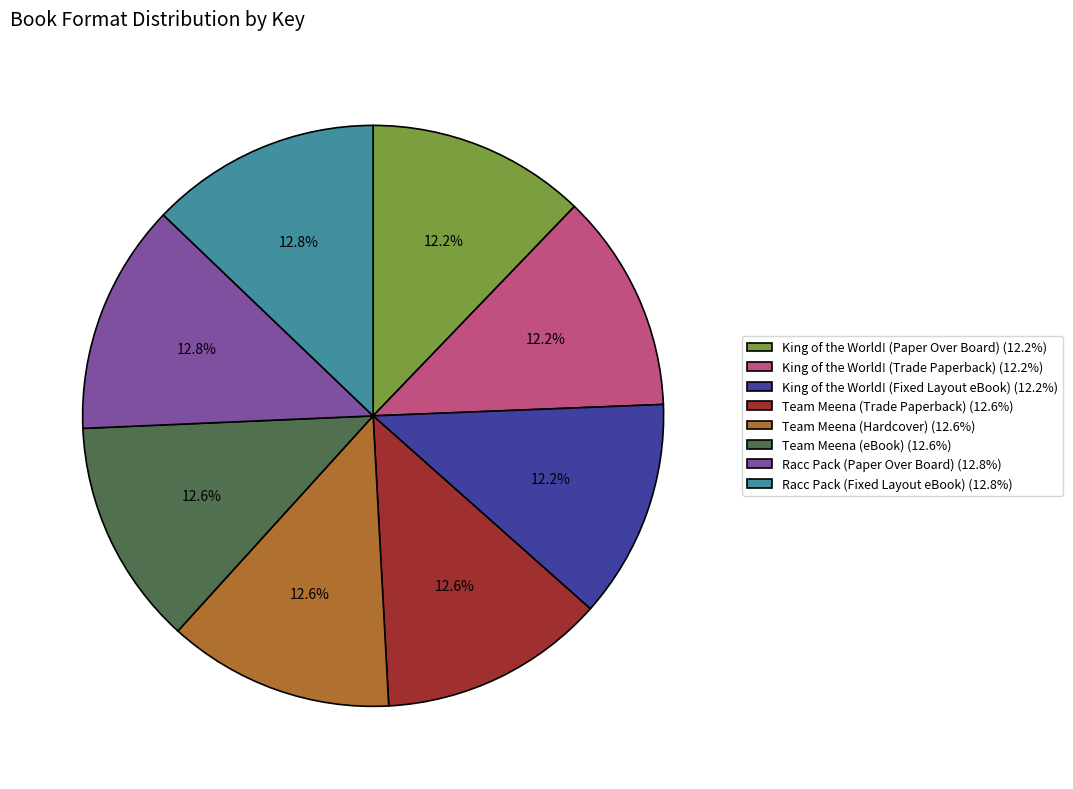

What portion of the pie excludes Racc Pack (Fixed Layout eBook) (12.8%)?

87.2%